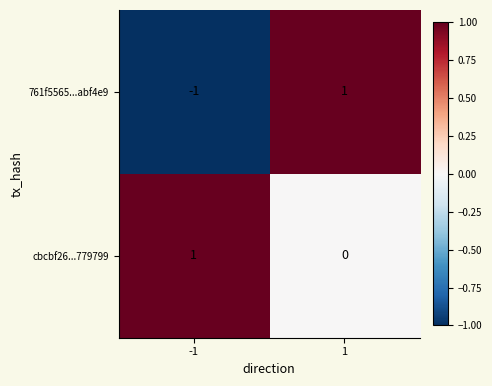

True or false: 761f5565...abf4e9 has a value of 0 at -1.

False